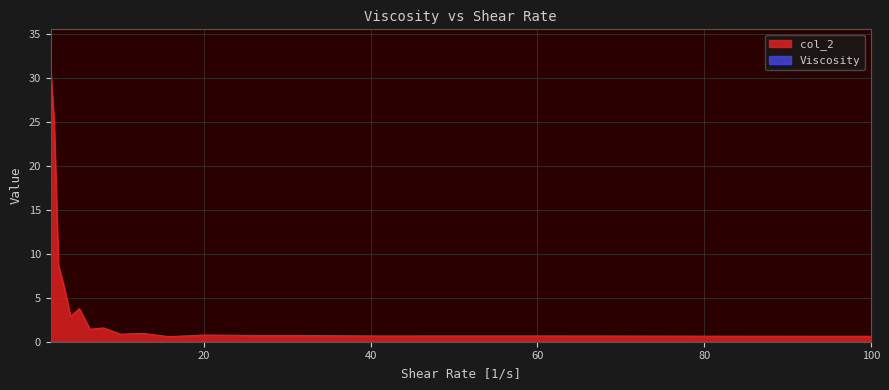

True or false: col_2 and Viscosity cross at least once.

False